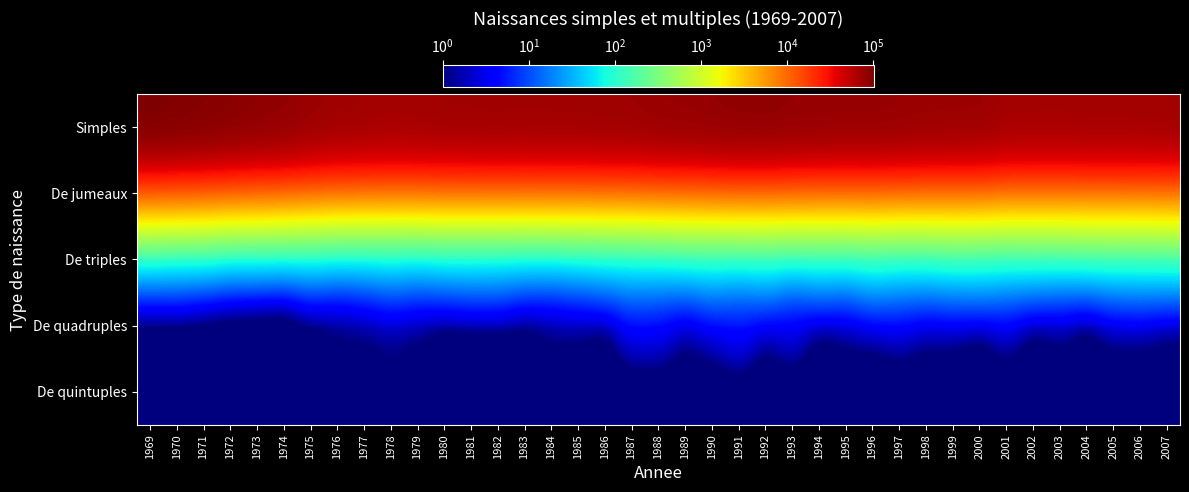

Which label corresponds to the smallest value in the chart?

1969